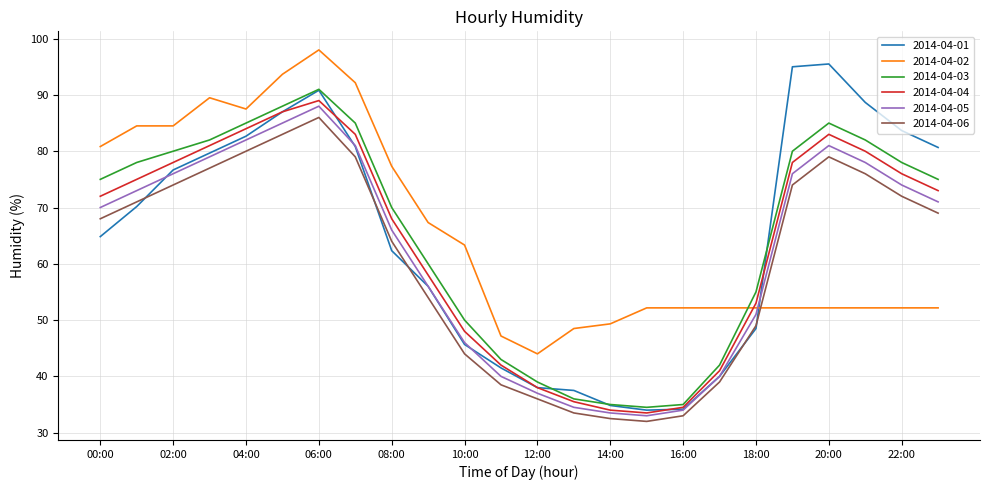

What is the highest value of the 2014-04-04 series?

89.0